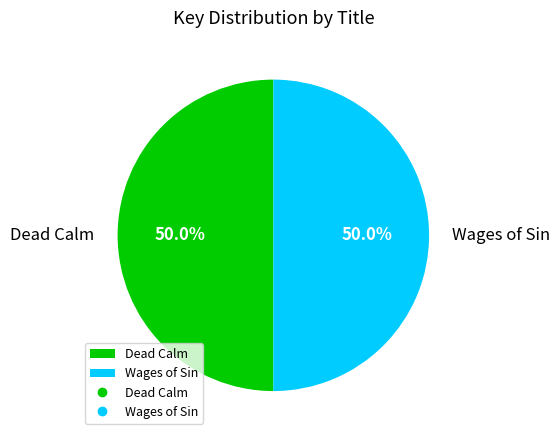

The Dead Calm slice represents 50% of the pie. True or false?

True